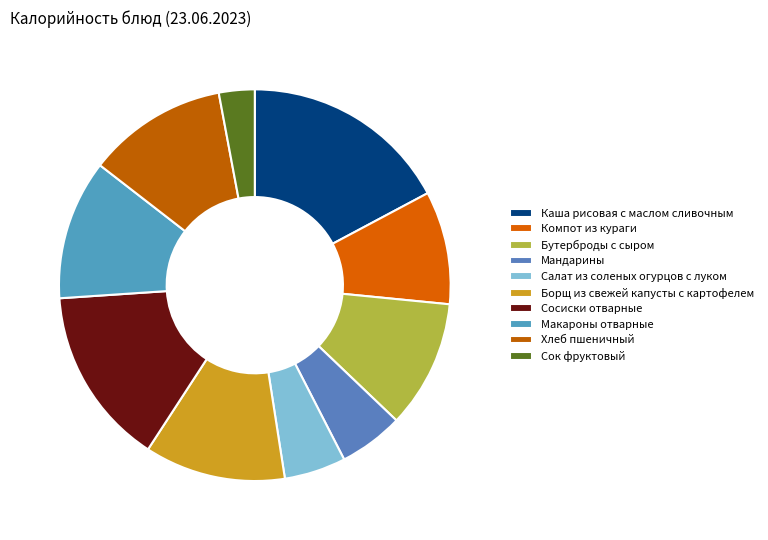

Do Бутерброды с сыром and Сок фруктовый together represent more than half of the pie?

No